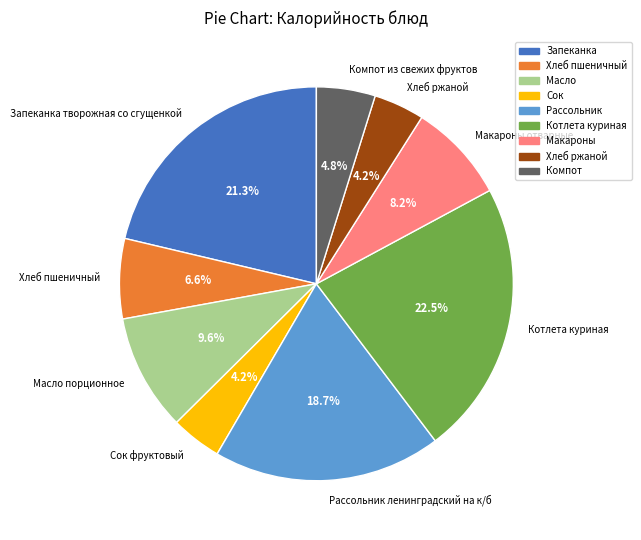

Which slice is the largest?

Котлета куриная